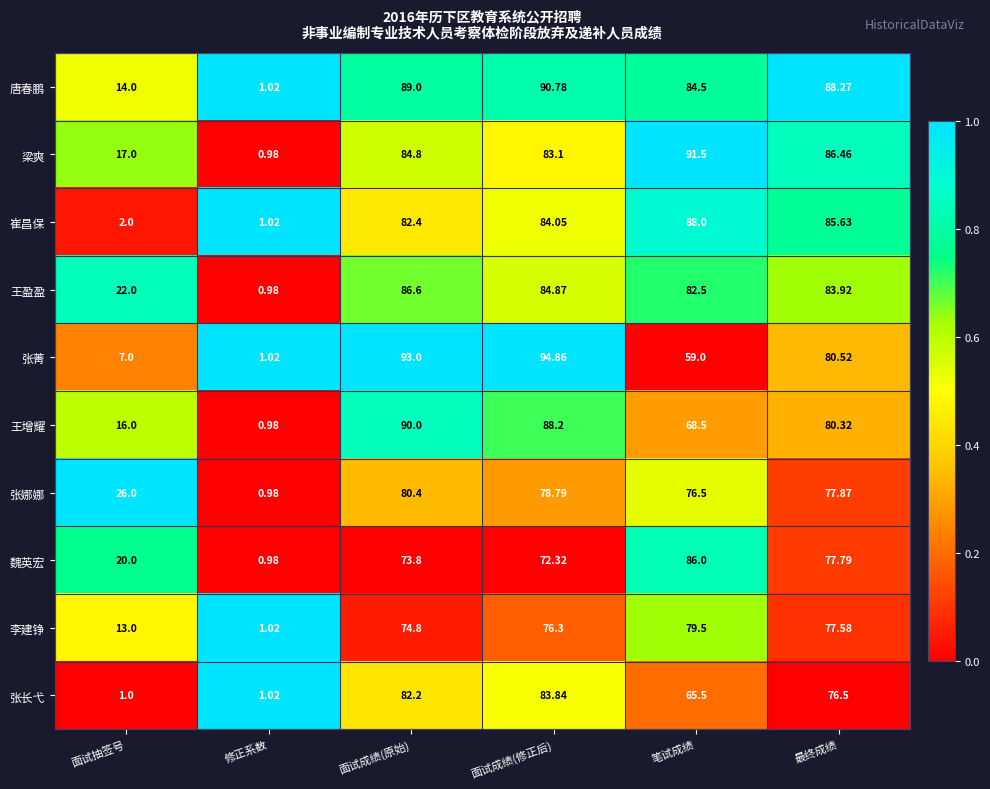

At which label does 唐春鹏 reach its peak?

面试成绩(修正后)